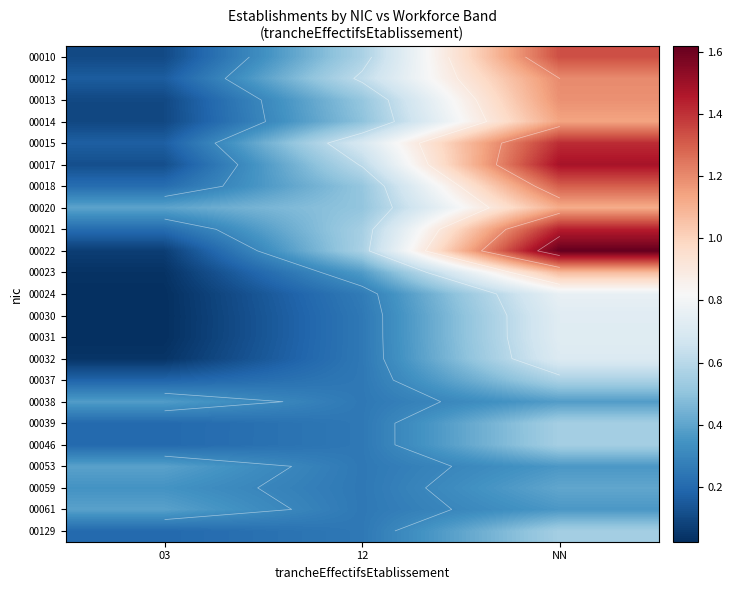

Count the 00046 values in the range 0 to 1.

3